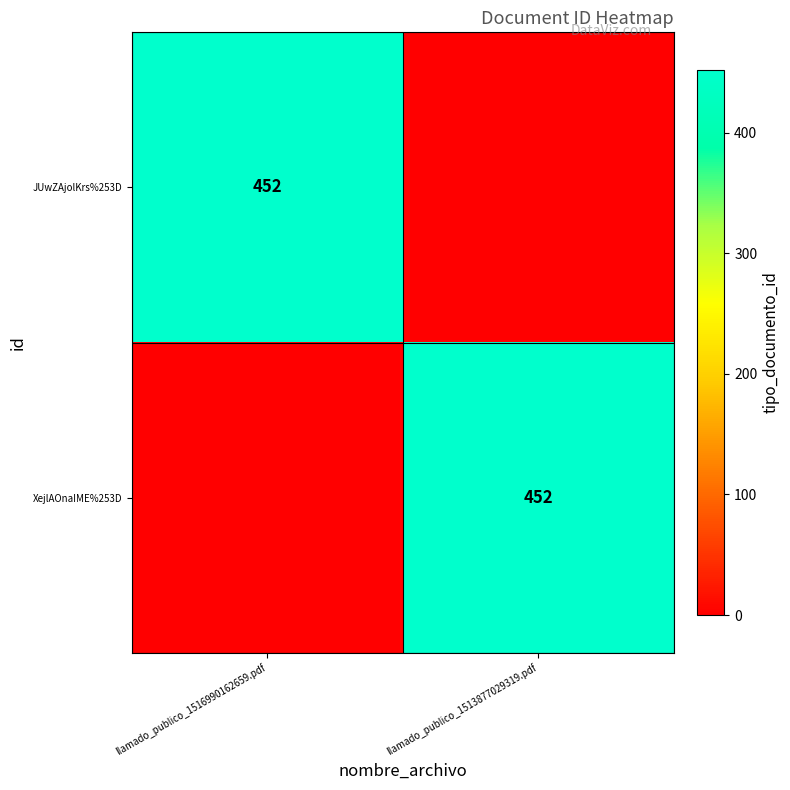

What is the spread (max minus min) of values at llamado_publico_1516990162659.pdf?

452